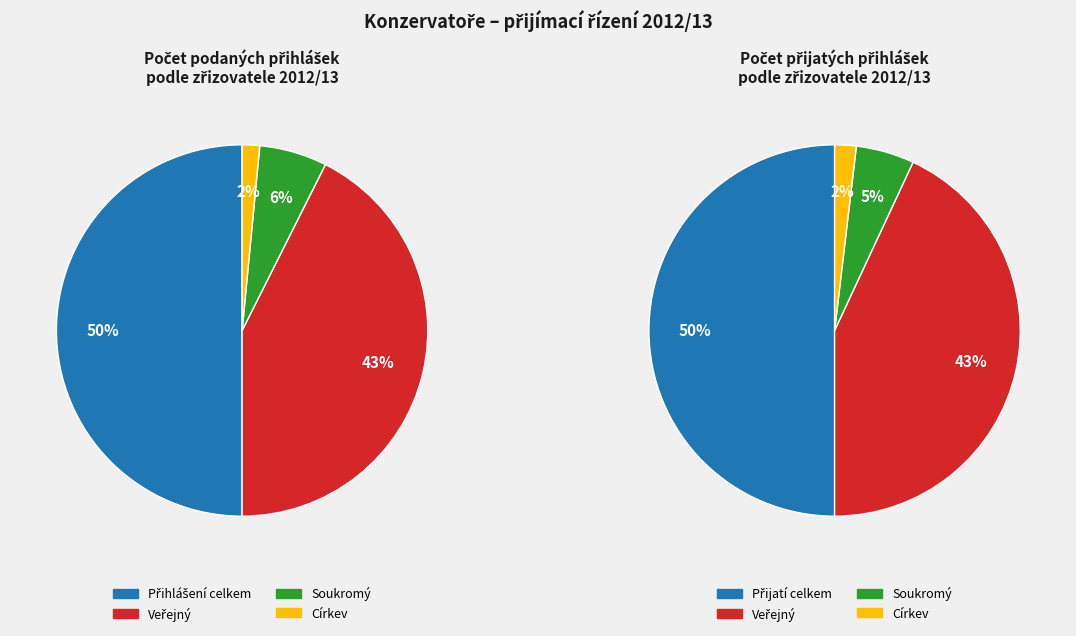

The Přihlášení celkem slice represents 38% of the pie. True or false?

False